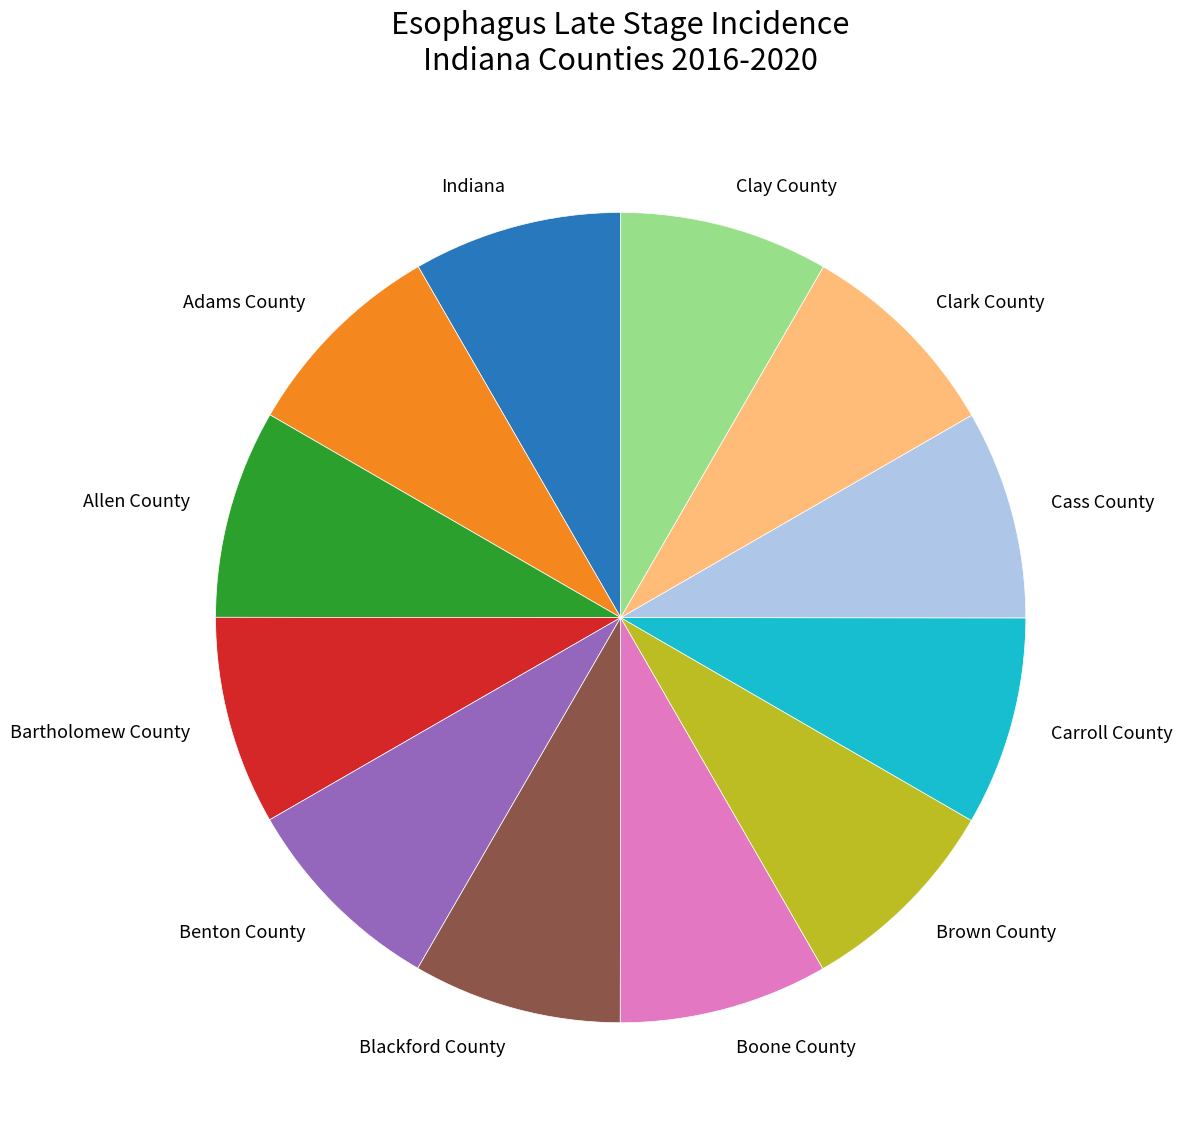

What is the ratio of the value at Blackford County to the value at Clay County?

1.0